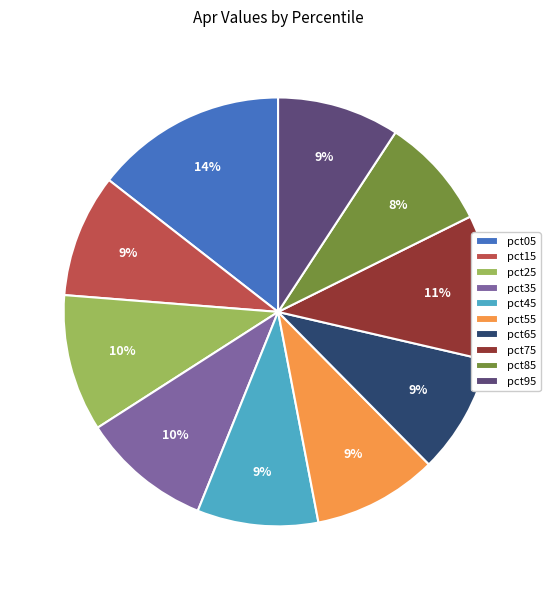

Does pct15 account for over 50% of the chart?

No